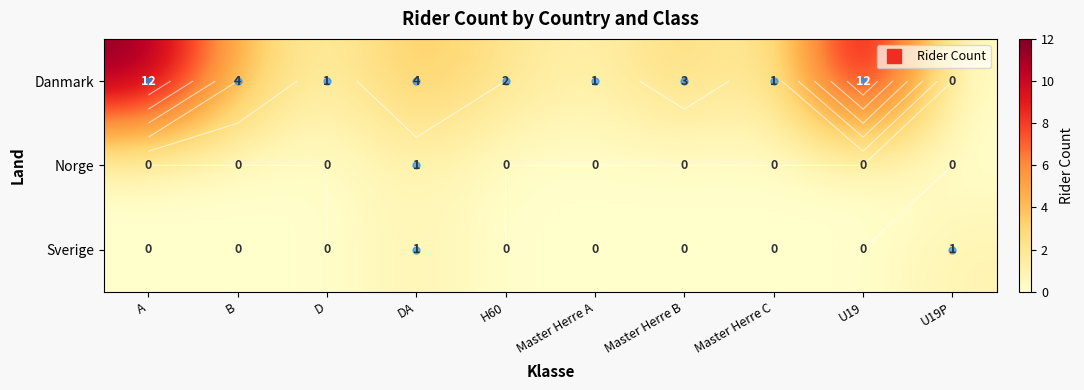

Count the Norge values in the range 0 to 1.

10